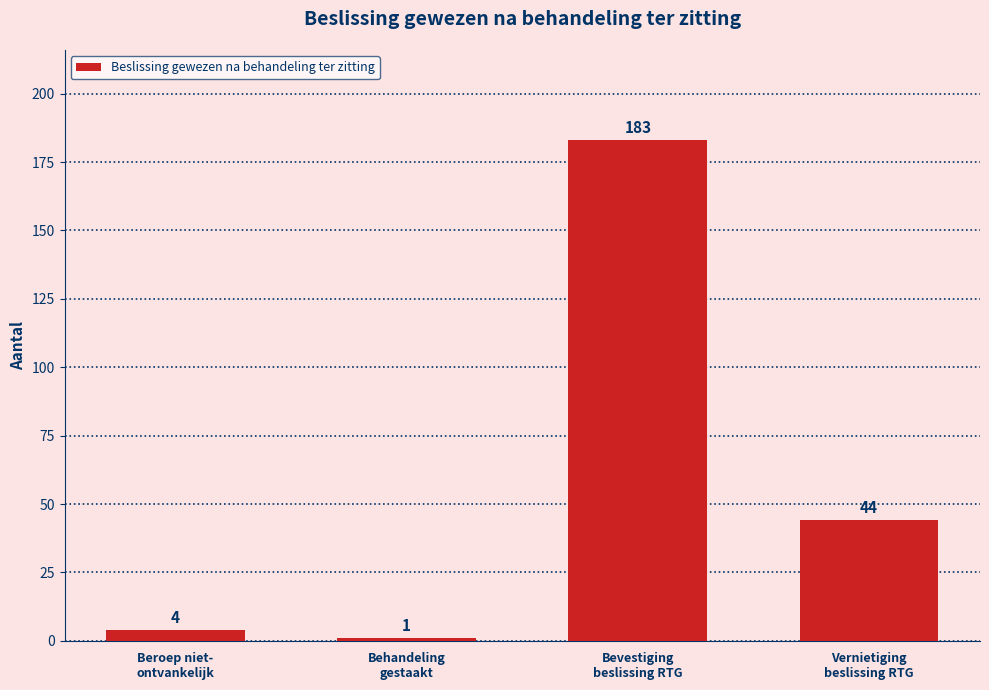

Which has a higher value, Vernietiging
beslissing RTG or Beroep niet-
ontvankelijk?

Vernietiging
beslissing RTG